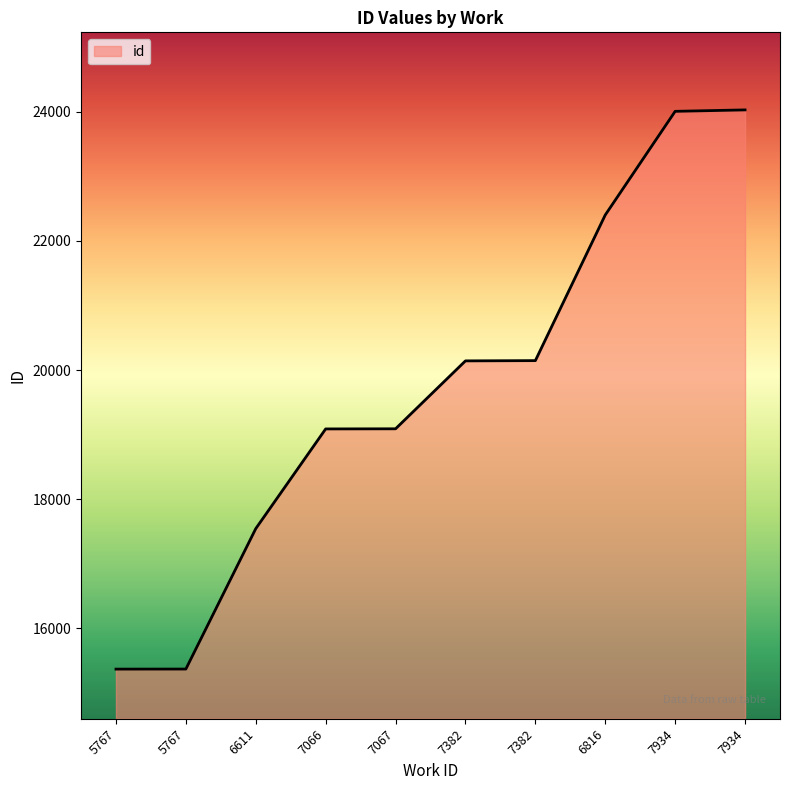

How many lines are shown in the chart?

1